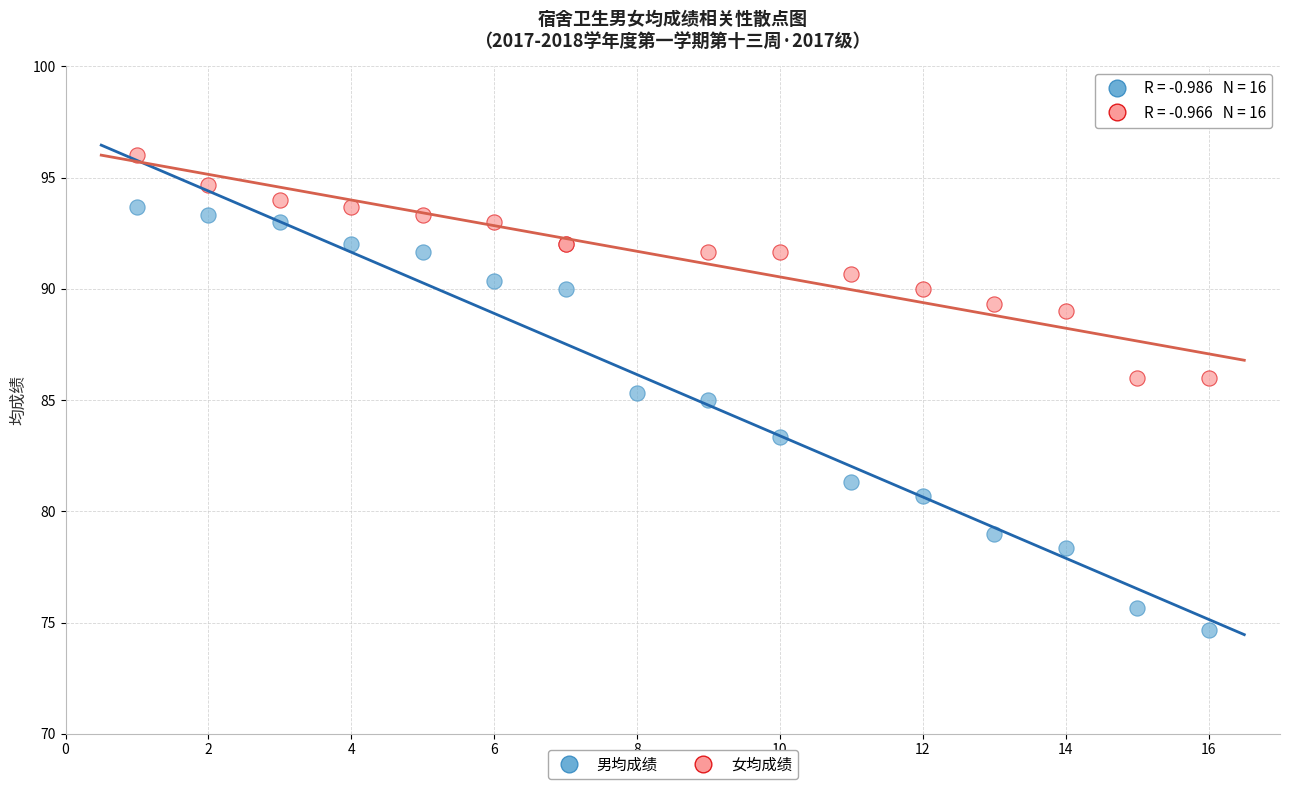

What are all the series names shown in the legend?

男均成绩, 女均成绩